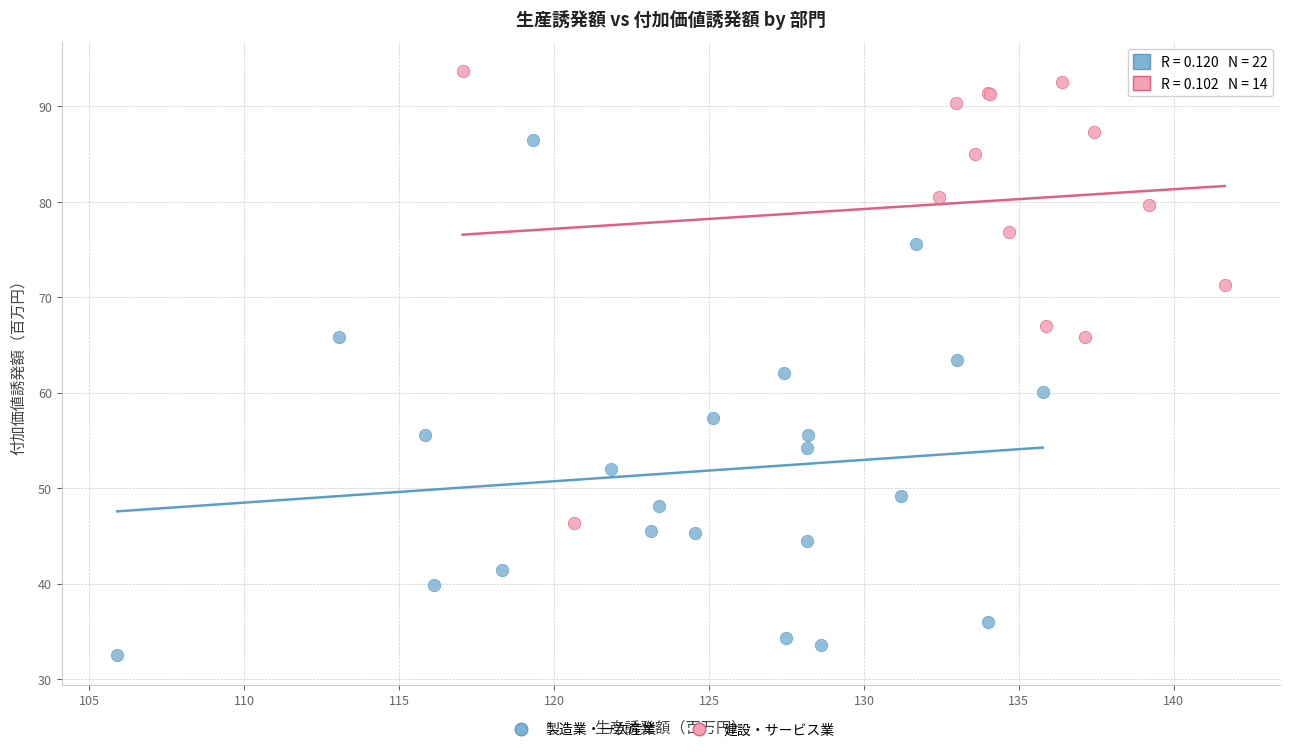

What are all the series names shown in the legend?

製造業・一次産業, 建設・サービス業